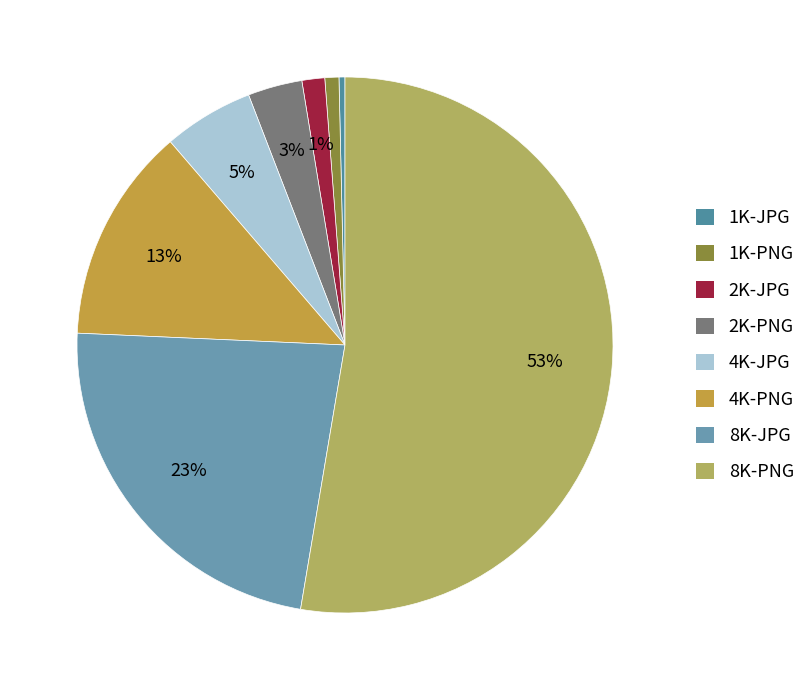

How many segments does this pie chart have?

8